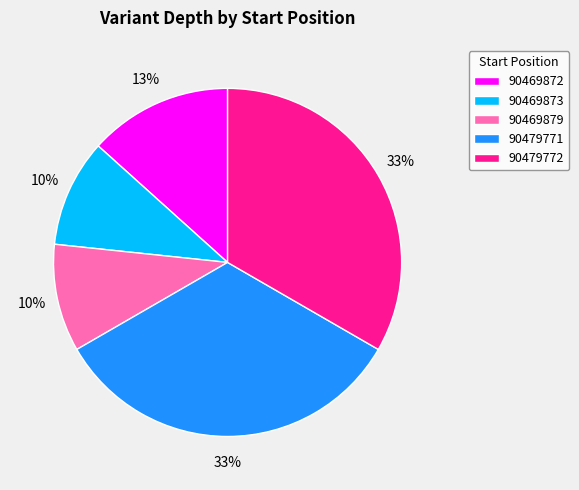

To the nearest percent, what is the combined percentage of 90479771 and 90479772?

67%